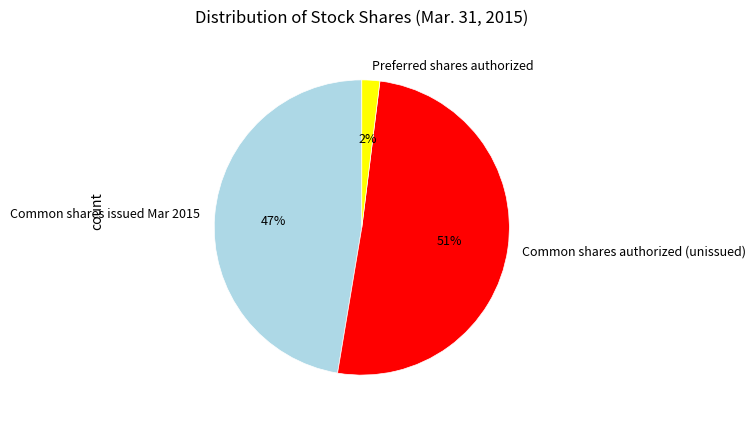

Which has a higher value, Common shares authorized (unissued) or Common shares issued Mar 2015?

Common shares authorized (unissued)